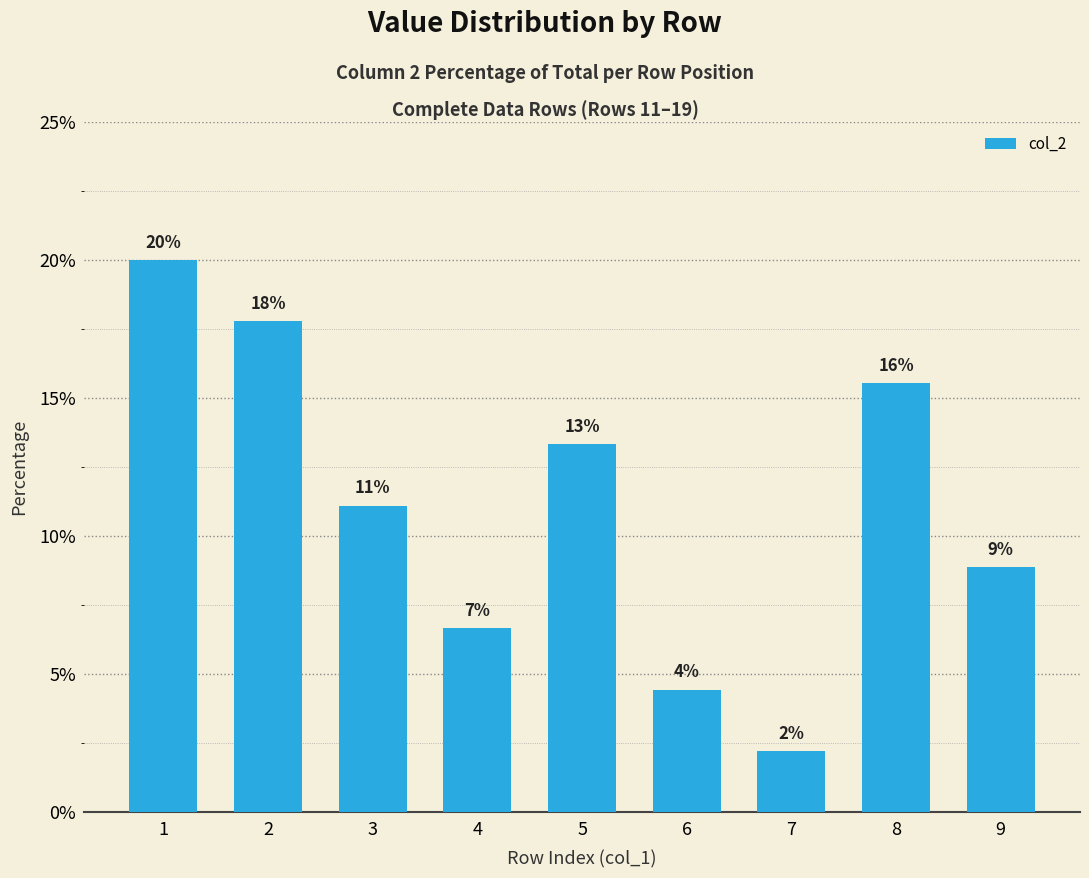

Reading right to left, extract all data points from this chart.

9=0.1	8=0.2	7=0.0	6=0.0	5=0.1	4=0.1	3=0.1	2=0.2	1=0.2